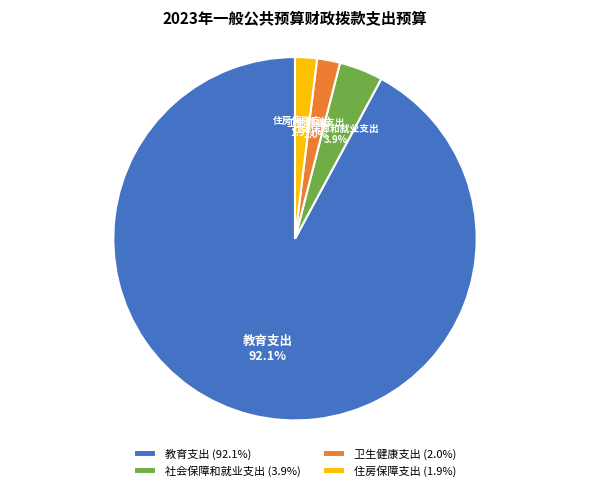

The 住房保障支出 slice represents 8% of the pie. True or false?

False